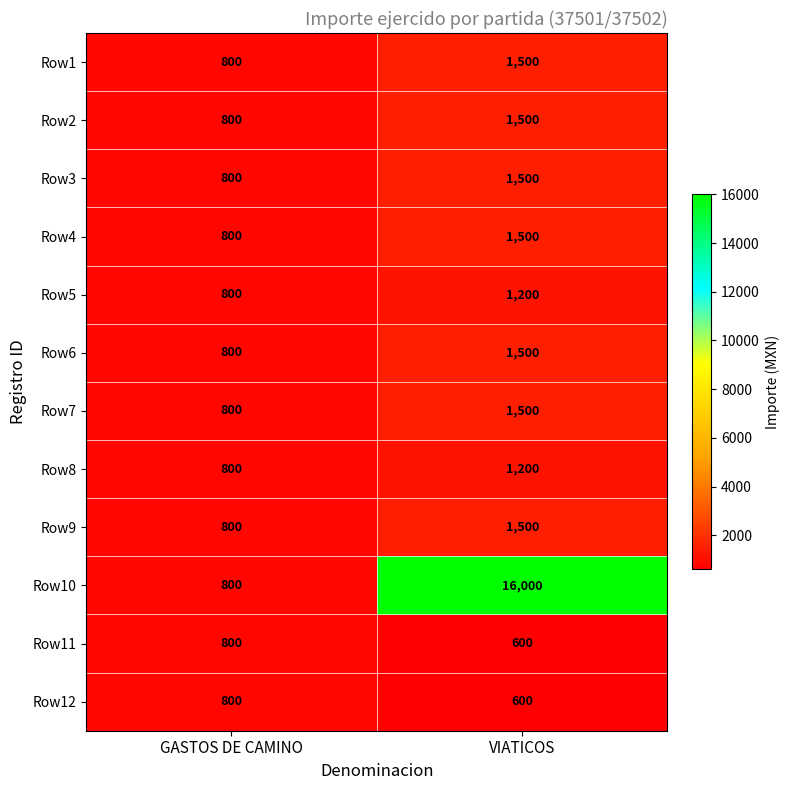

Where is Row2 nearest to the value 1150?

GASTOS DE CAMINO